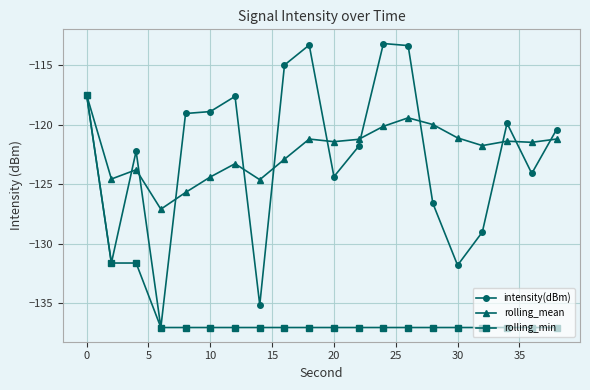

Which series has the largest range (max minus min)?

intensity(dBm)